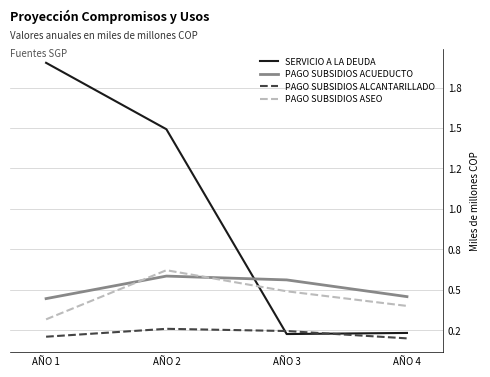

Is the value of PAGO SUBSIDIOS ASEO at AÑO 3 greater than the value of PAGO SUBSIDIOS ACUEDUCTO at AÑO 4?

Yes